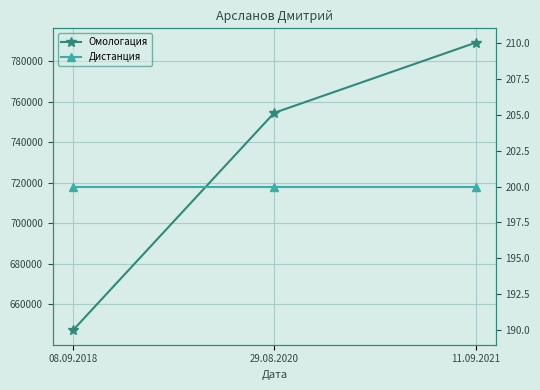

Is it true that Омологация equals 1176334 at 29.08.2020?

False